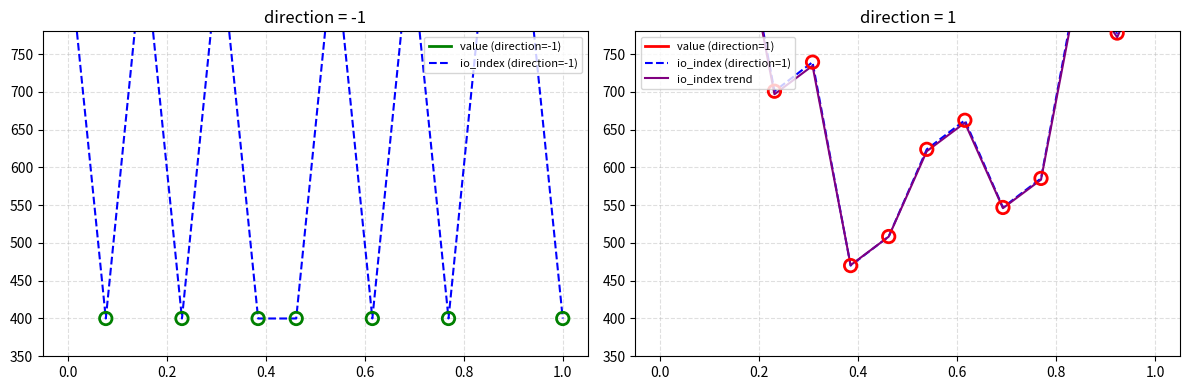

At which category is the sum across all series the highest?

0.2